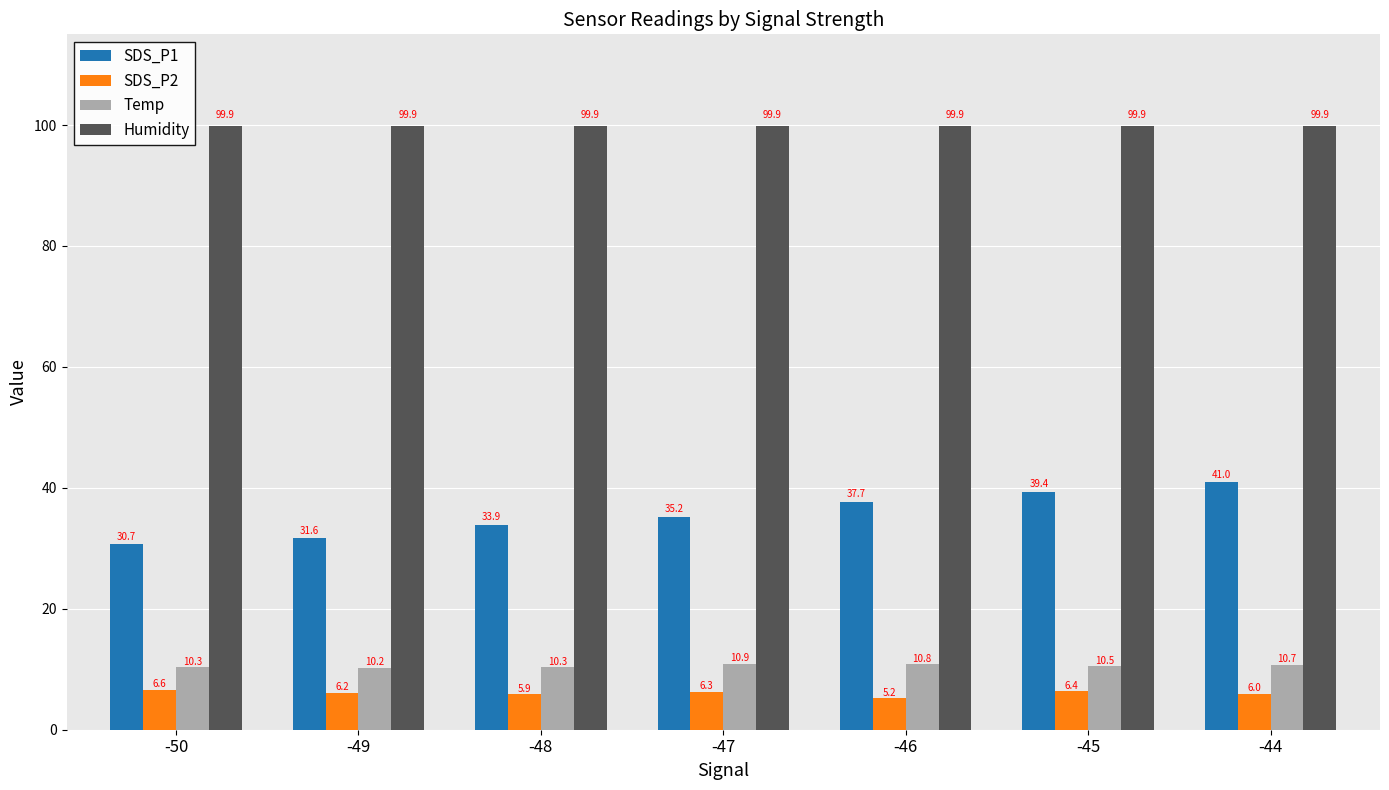

At -50, list the series in order from smallest to largest.

SDS_P2, Temp, SDS_P1, Humidity